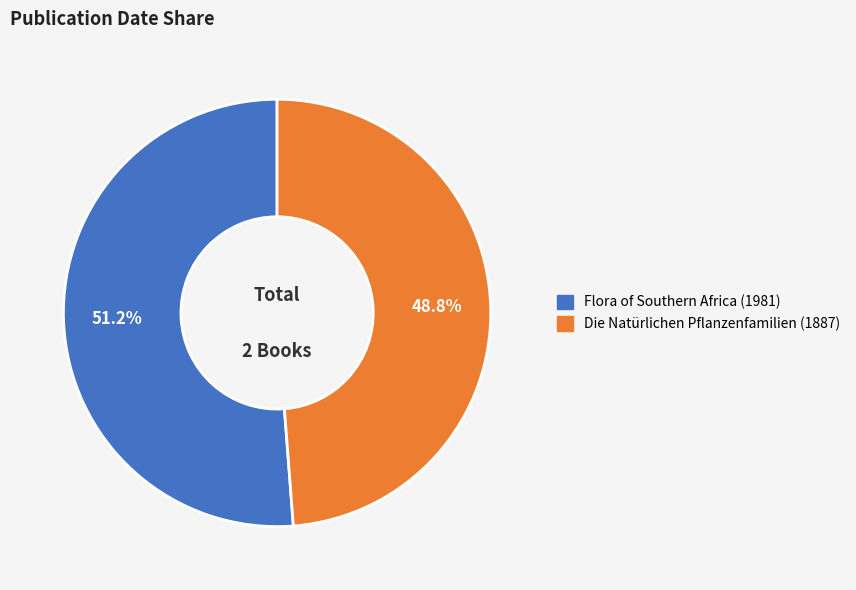

How many slices are in this pie chart?

2